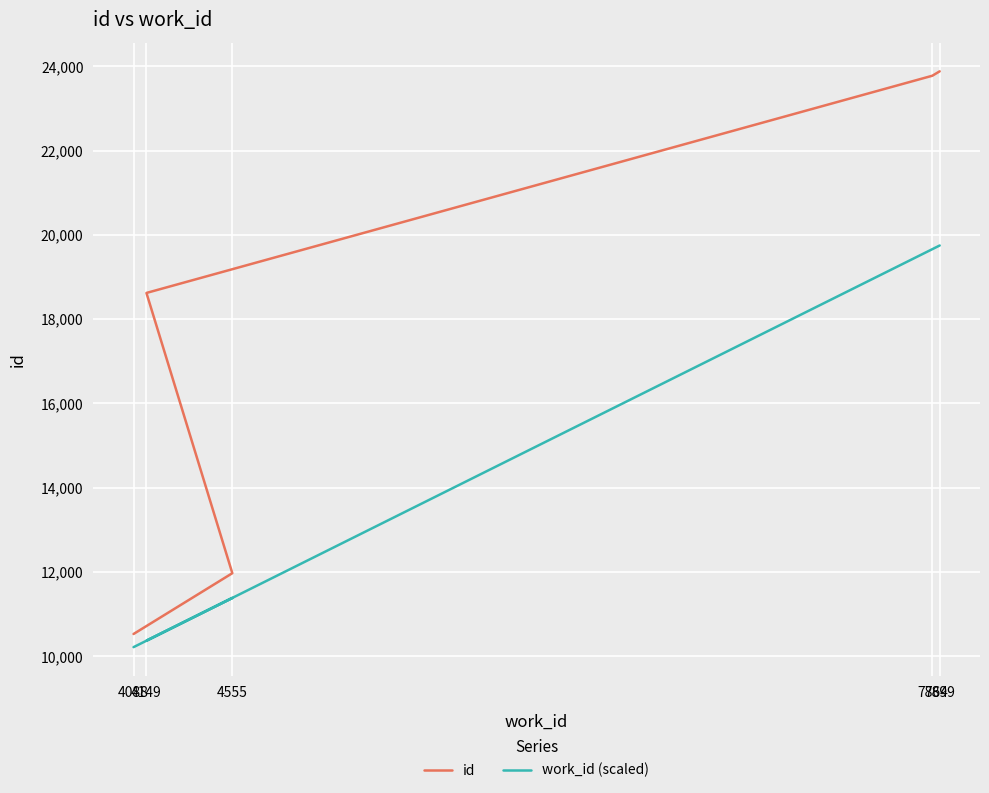

How many series are shown in this chart?

2